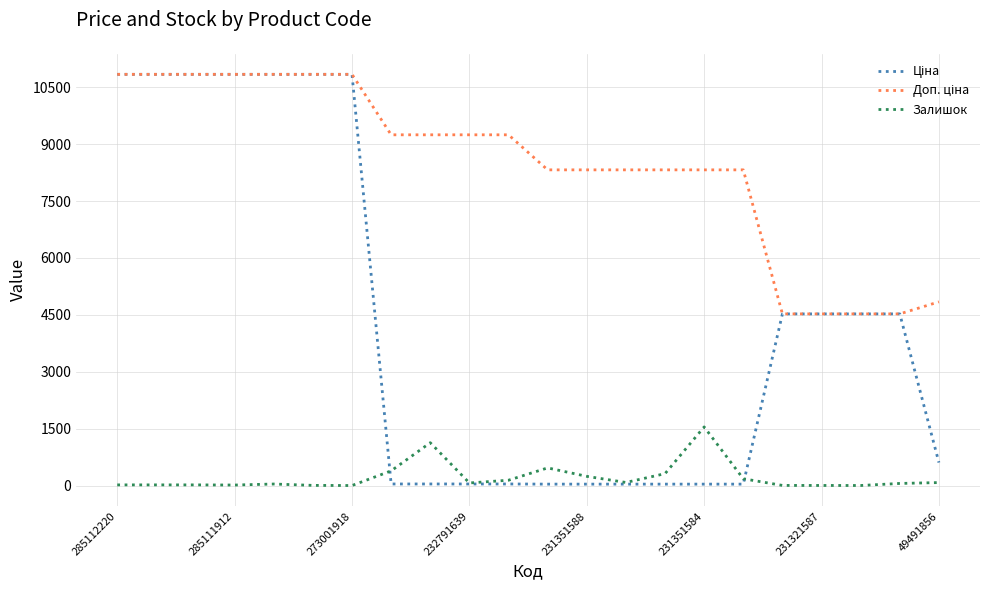

Rank the series by their maximum value, from highest to lowest.

Ціна, Доп. ціна, Залишок